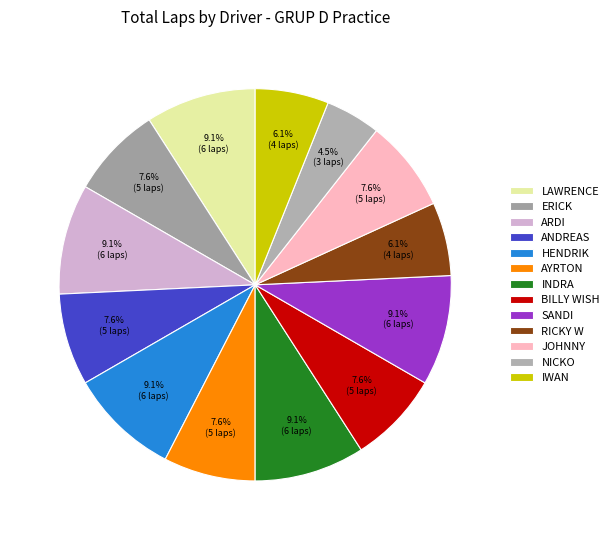

What percentage is the NICKO slice, to the nearest percent?

5%